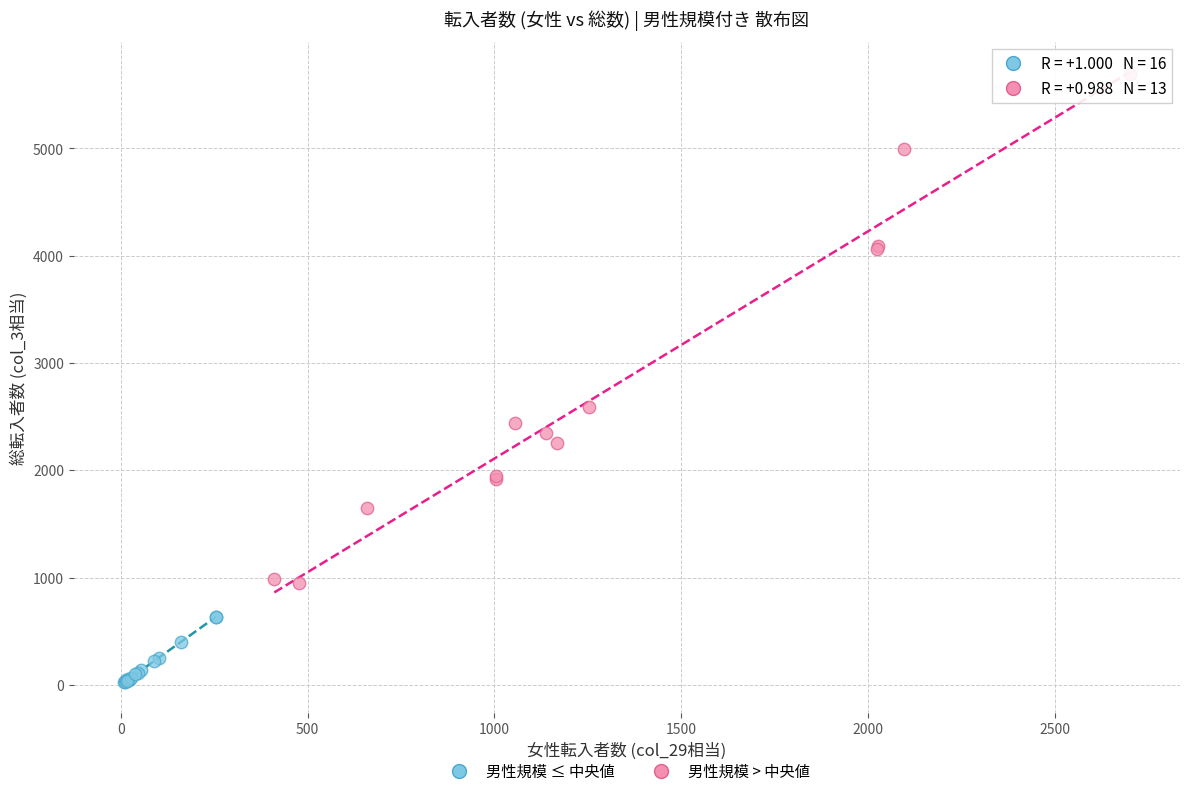

What are all the series names shown in the legend?

男性規模 ≤ 中央値, 男性規模 > 中央値